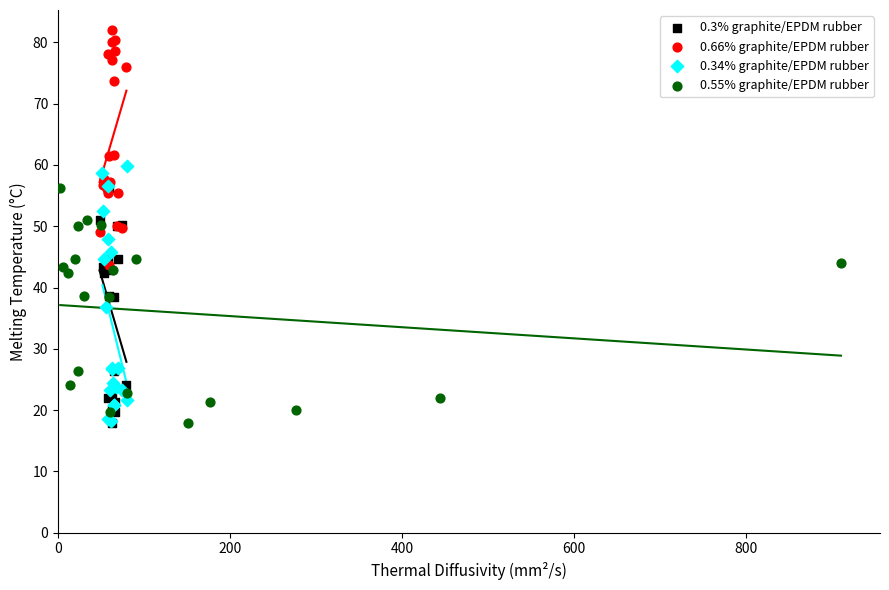

Which series contains the highest Y value?

0.66% graphite/EPDM rubber